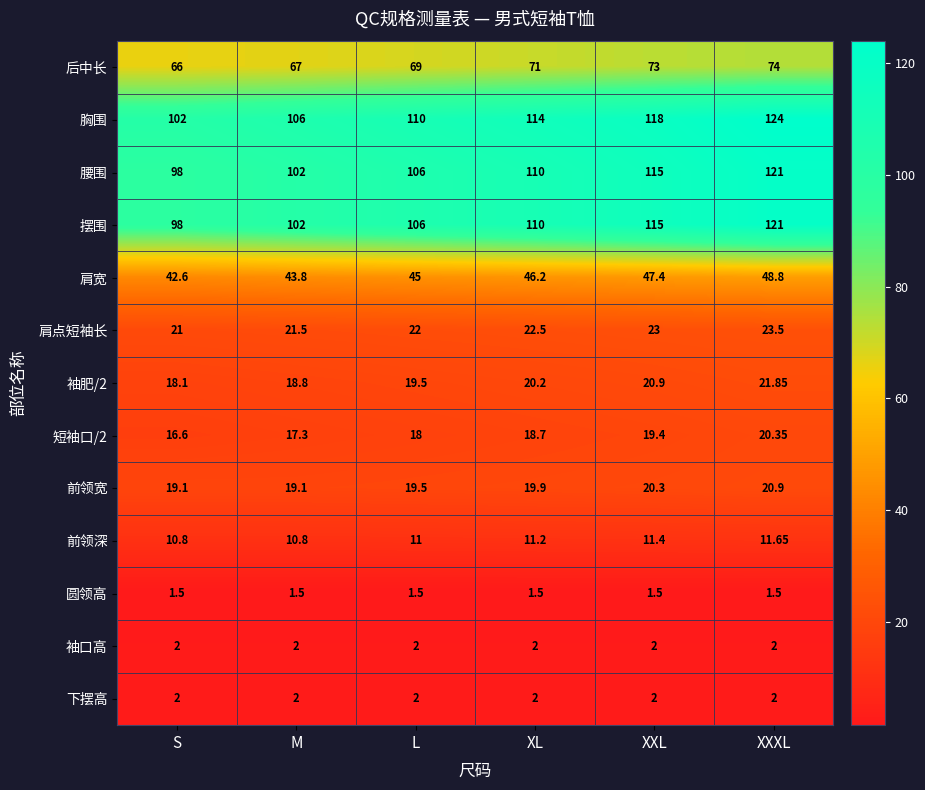

At which label is 肩点短袖长 closest to 22?

L